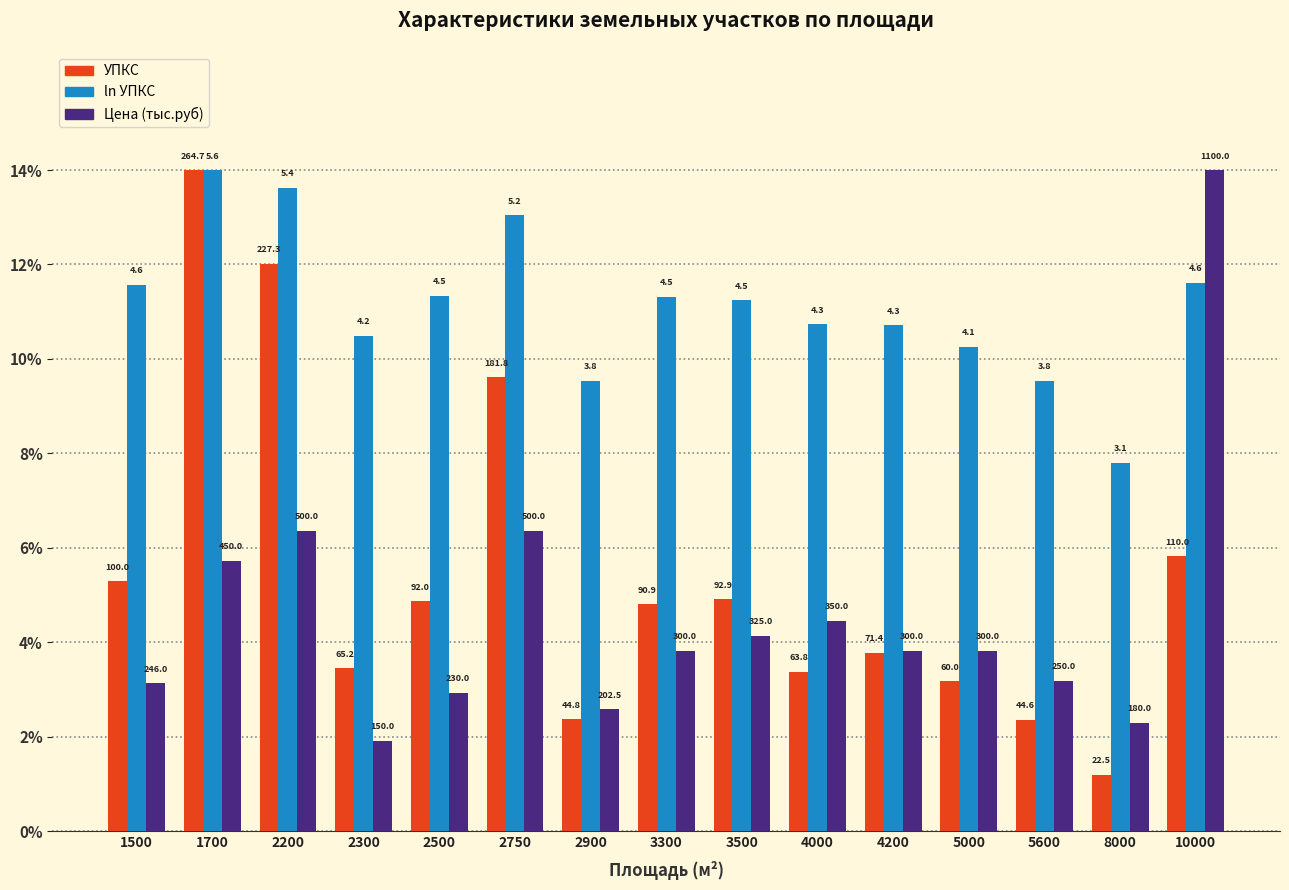

How many bars are there in each group?

3